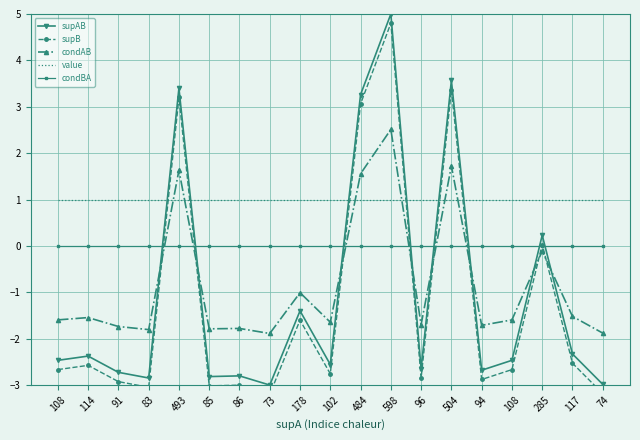

What is the difference between the highest and lowest values at 117?

3.5